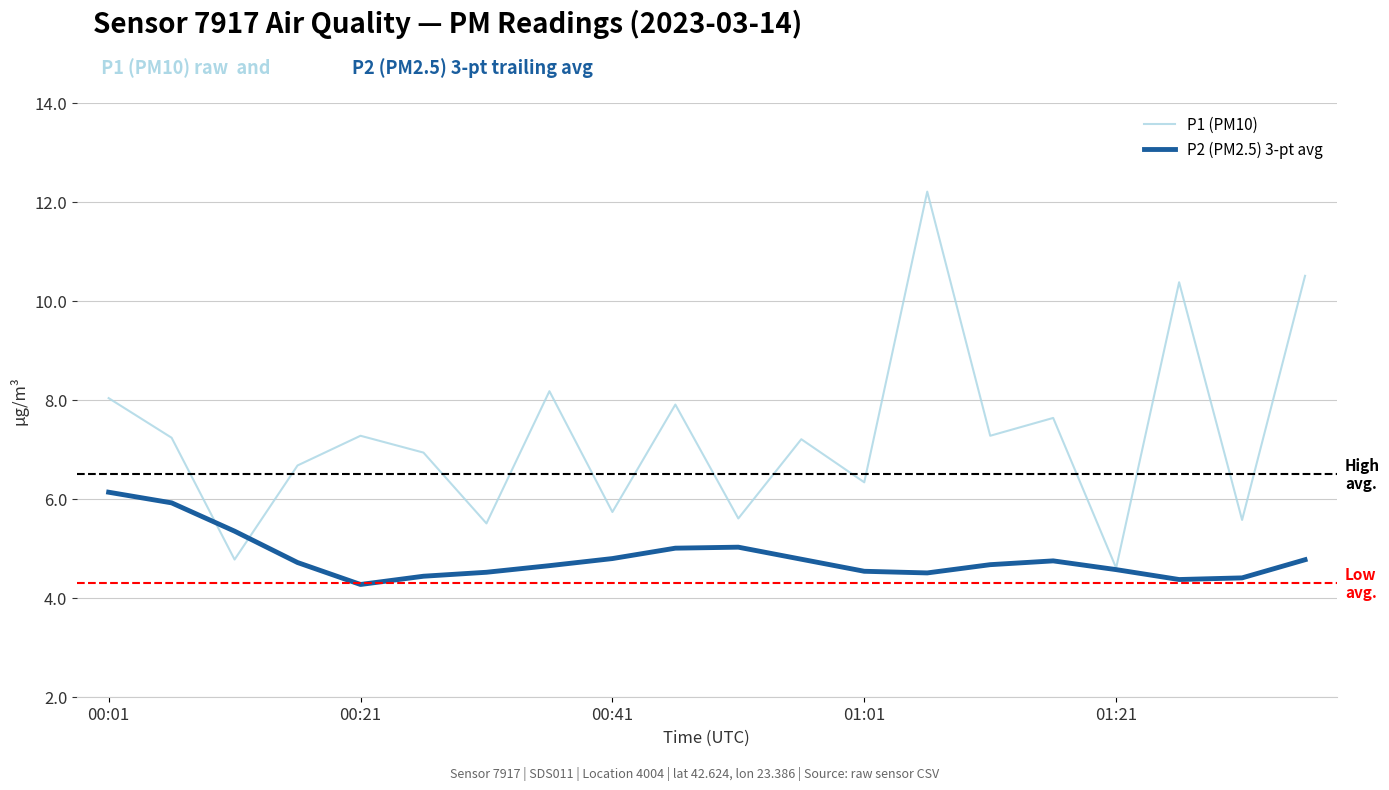

What is the sum of all P2 (PM2.5) 3-pt avg values?

96.1